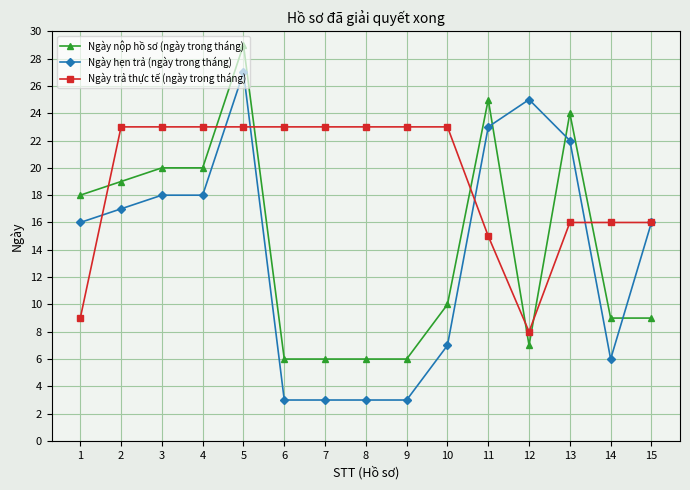

Which category has the highest value across all series?

5